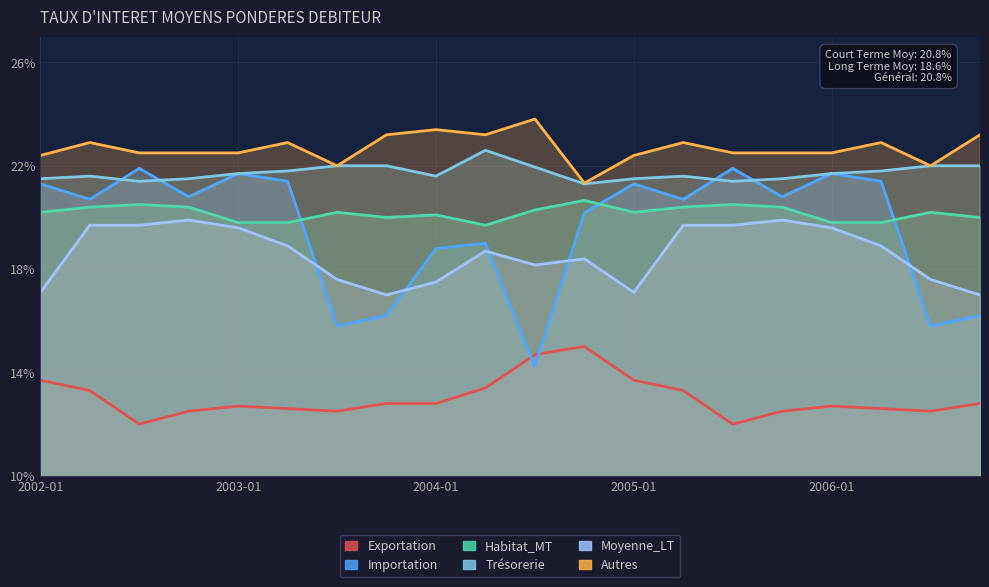

How many times do Importation and Exportation cross each other?

2